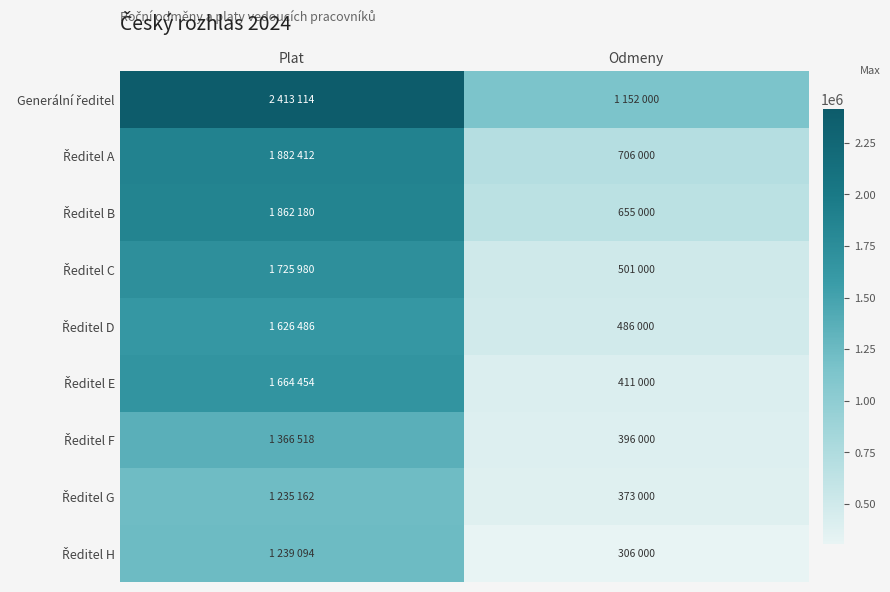

Which series changed the most between Plat and Odmeny?

Generální ředitel